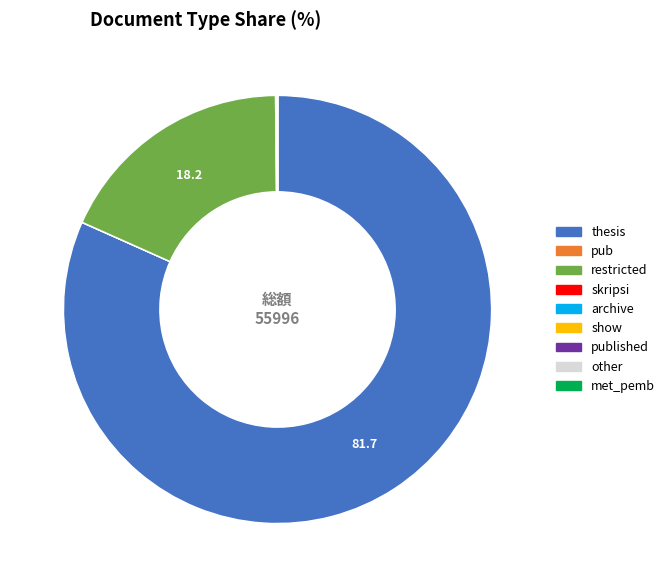

Is there any slice that represents more than half of the pie?

Yes